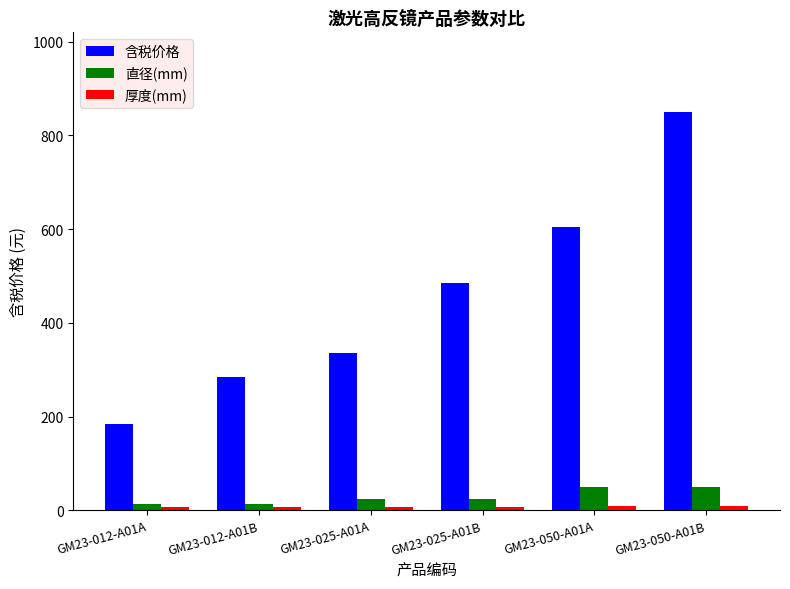

Which series has the widest spread of values?

含税价格